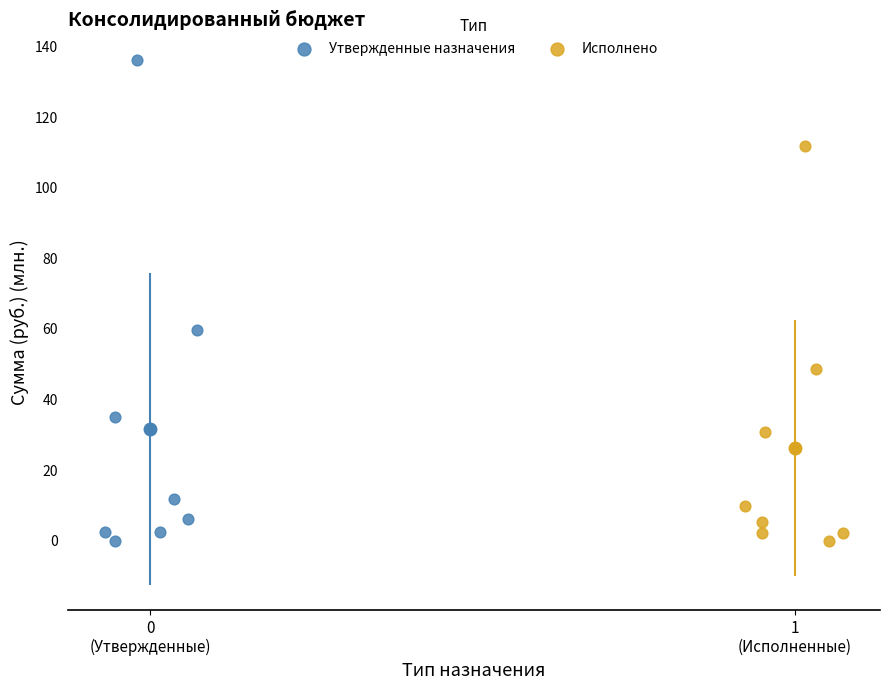

Which series has the largest Y range (max minus min)?

Утвержденные назначения